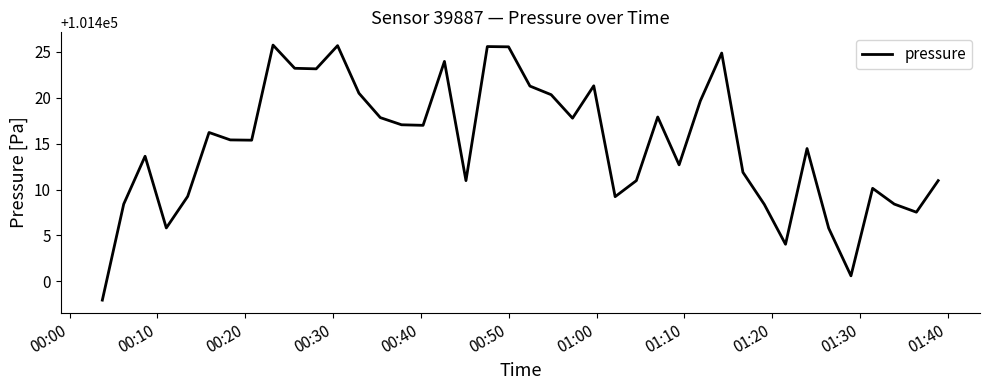

Count the number of data series in this chart.

1